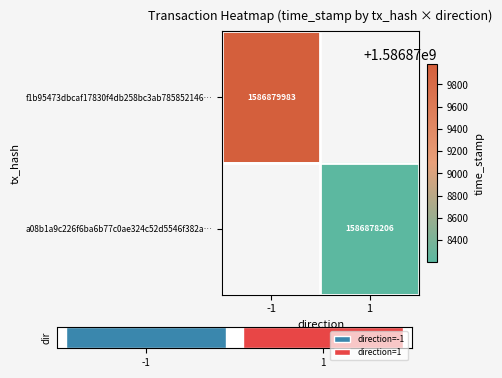

The f1b95473dbcaf17830f4db258bc3ab785852146… series shows 1586879983 at -1. True or false?

True